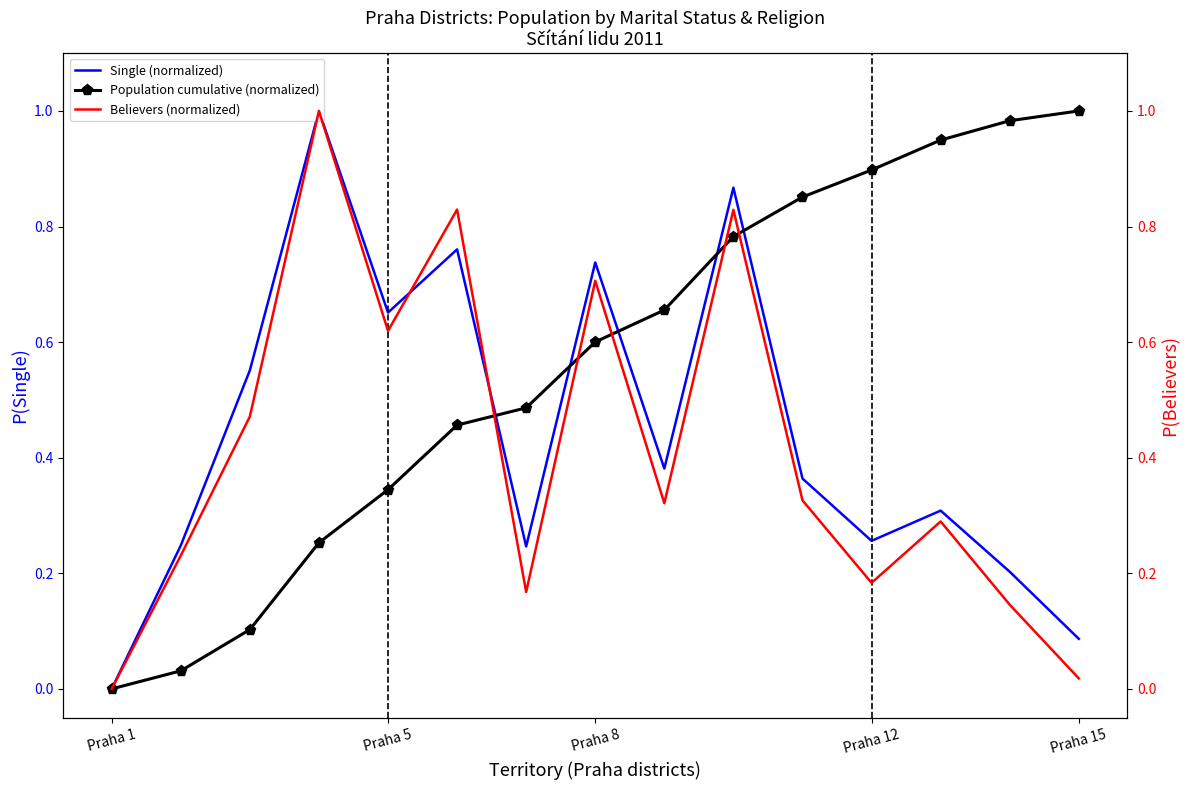

The Believers (normalized) series shows 0.8 at 5. True or false?

True